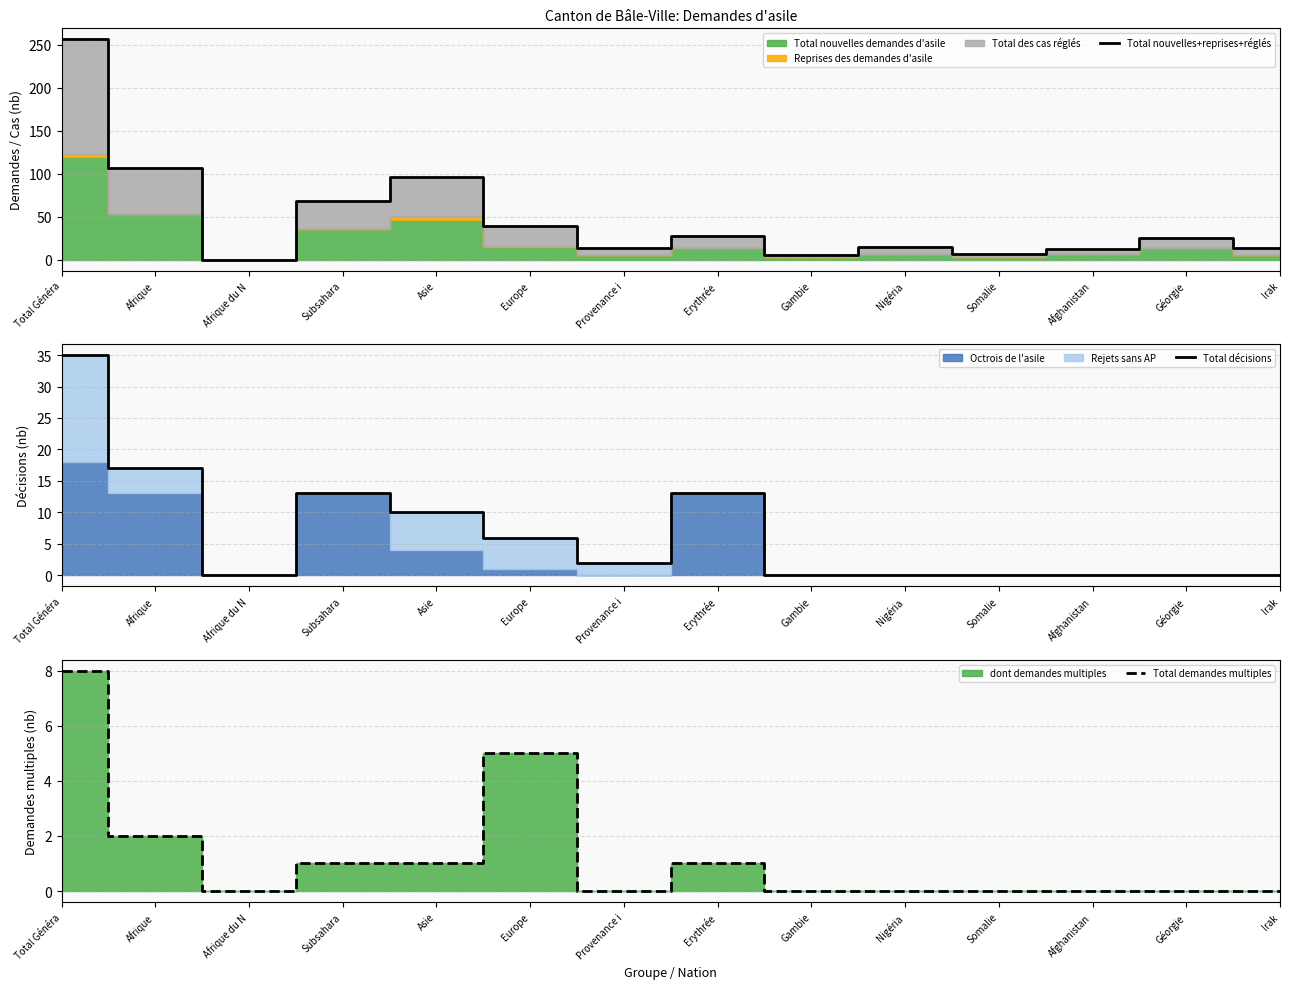

What is the total value across all series at Asie?

107